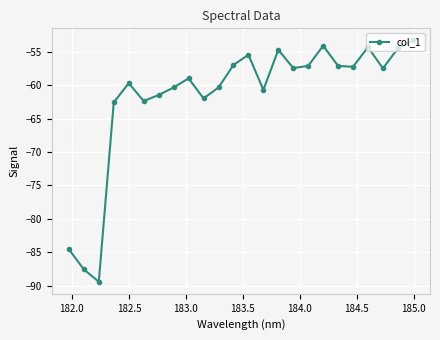

Is this an area chart (filled region under the line)?

No